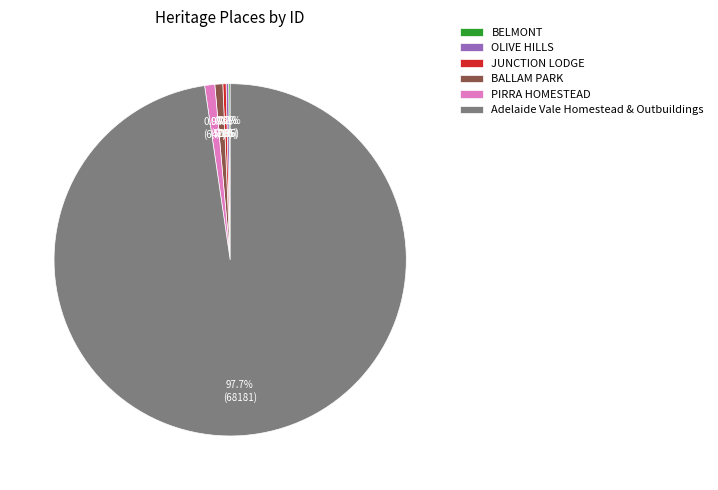

What is the majority slice?

Adelaide Vale Homestead & Outbuildings